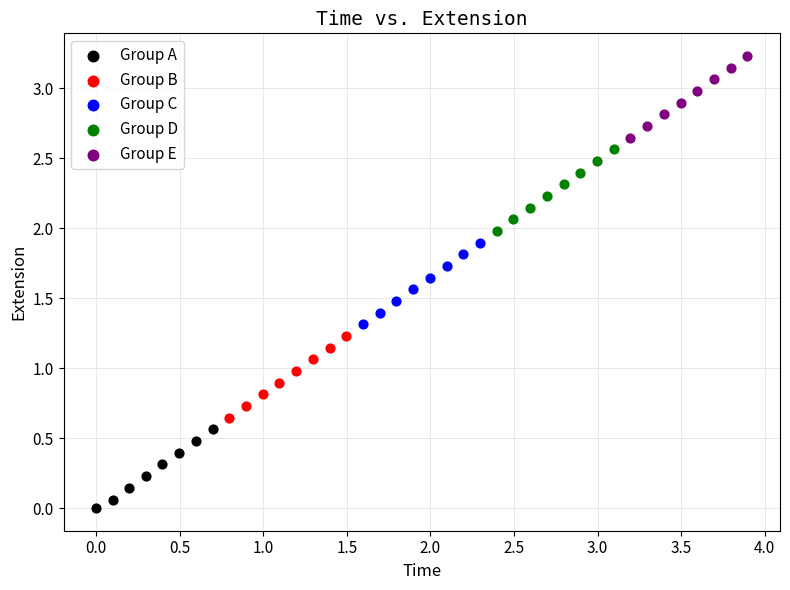

What are all the series names shown in the legend?

Group A, Group B, Group C, Group D, Group E